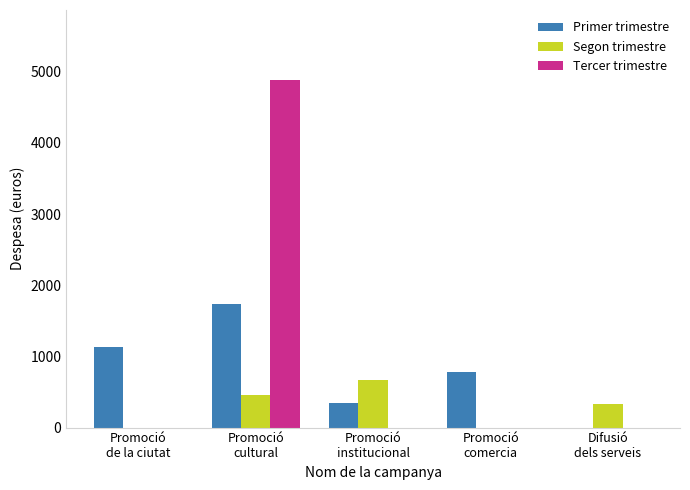

At which category does the chart reach its peak across all series?

Promoció
cultural